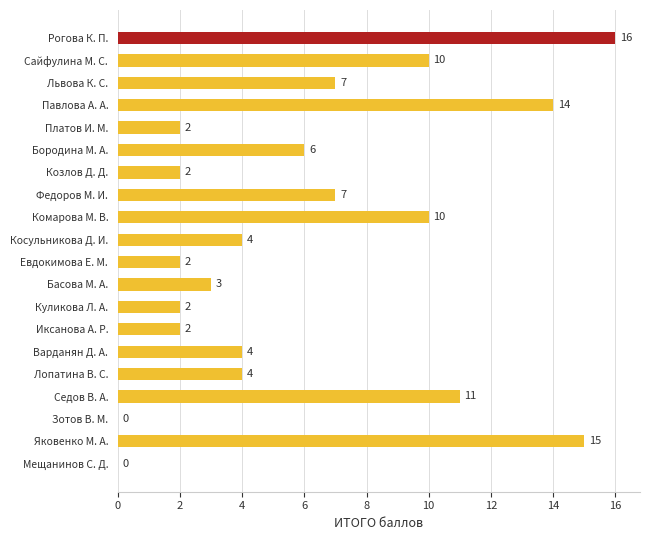

Which has a higher value, Платов И. М. or Рогова К. П.?

Рогова К. П.